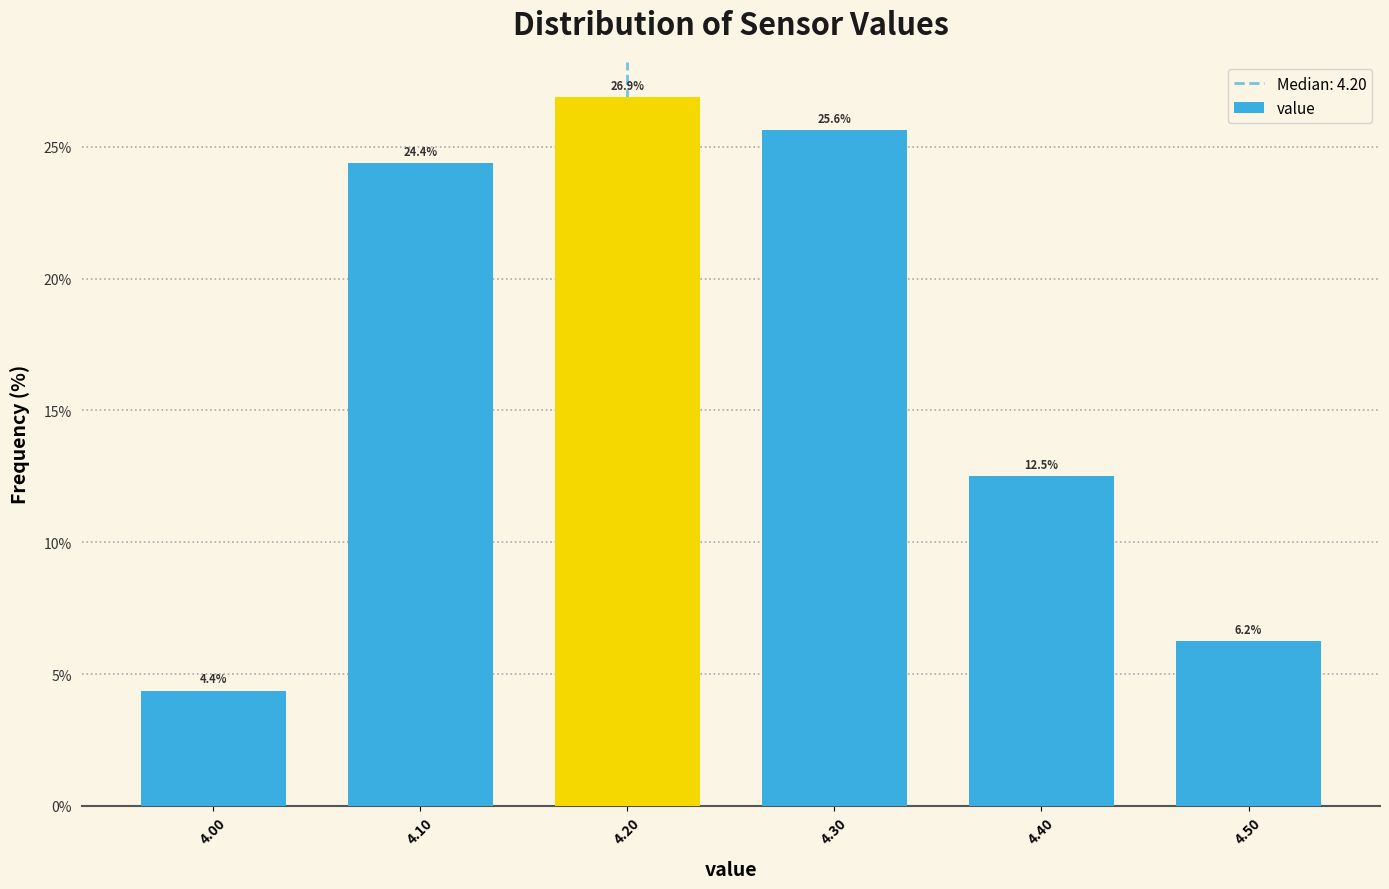

Approximately how many times larger is the value at 4.20 compared to 4.10?

1.1